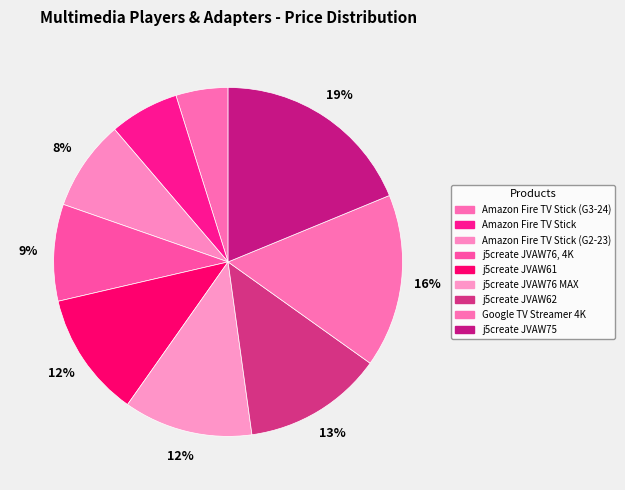

To the nearest percent, what is the combined percentage of Amazon Fire TV Stick and Google TV Streamer 4K?

23%